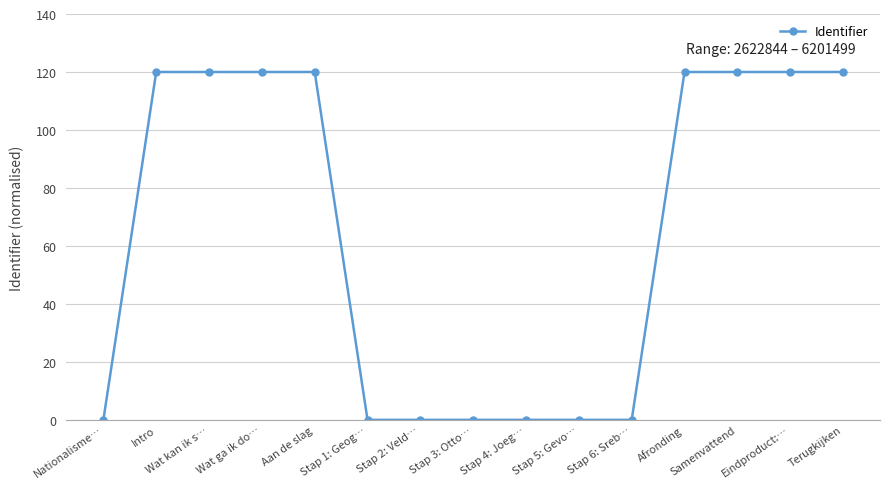

Reading left to right, extract all data points from this chart.

Nationalisme…=0	Intro=120	Wat kan ik s…=120	Wat ga ik do…=120	Aan de slag=120	Stap 1: Geog…=0	Stap 2: Veld…=0	Stap 3: Otto…=0	Stap 4: Joeg…=0	Stap 5: Gevo…=0	Stap 6: Sreb…=0	Afronding=120	Samenvattend=120	Eindproduct:…=120	Terugkijken=120